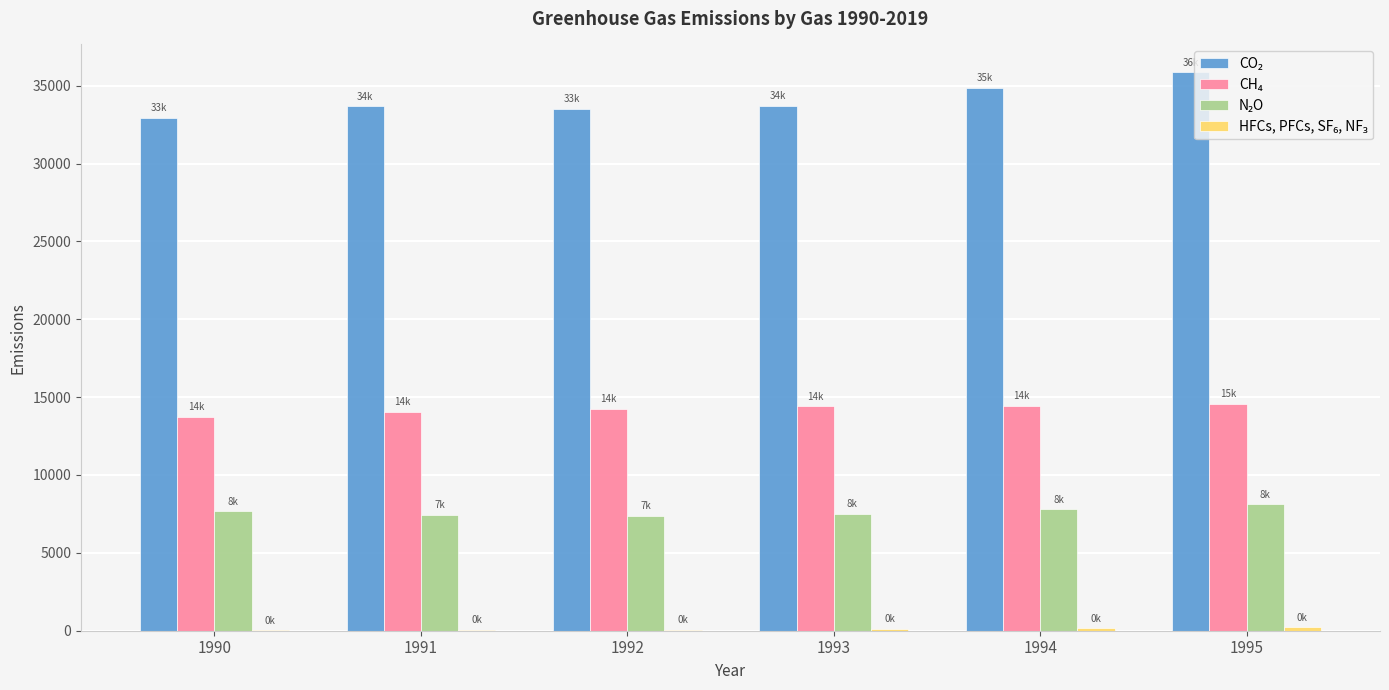

What is the greatest value displayed?

35852.2